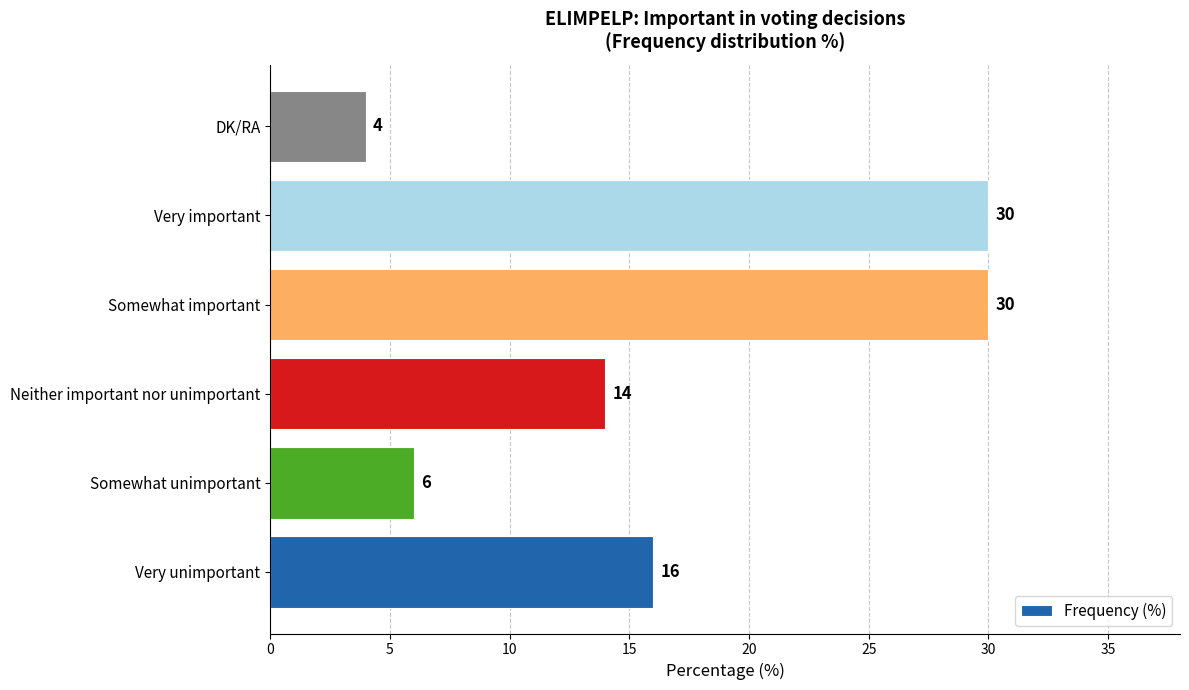

Where is the data nearest to the value 17?

Very unimportant